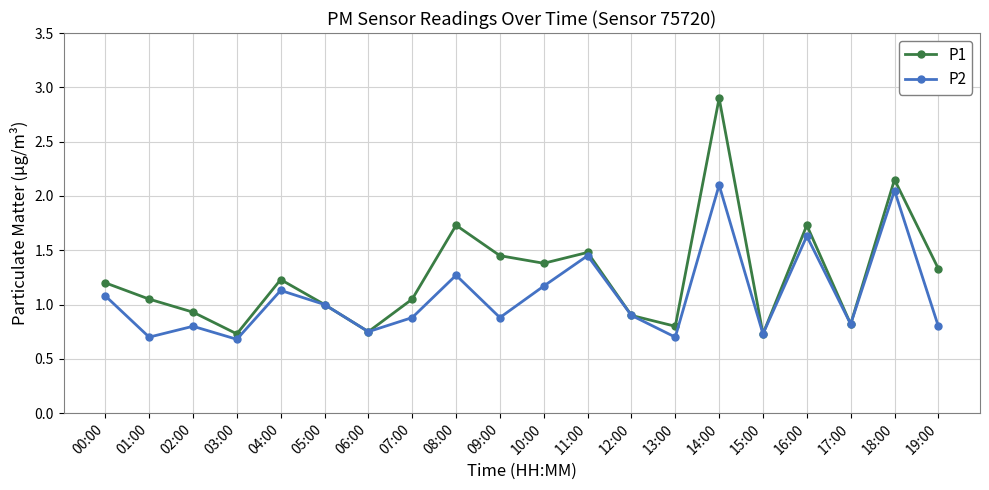

Between 00:00 and 02:00, which series saw the biggest shift?

P2